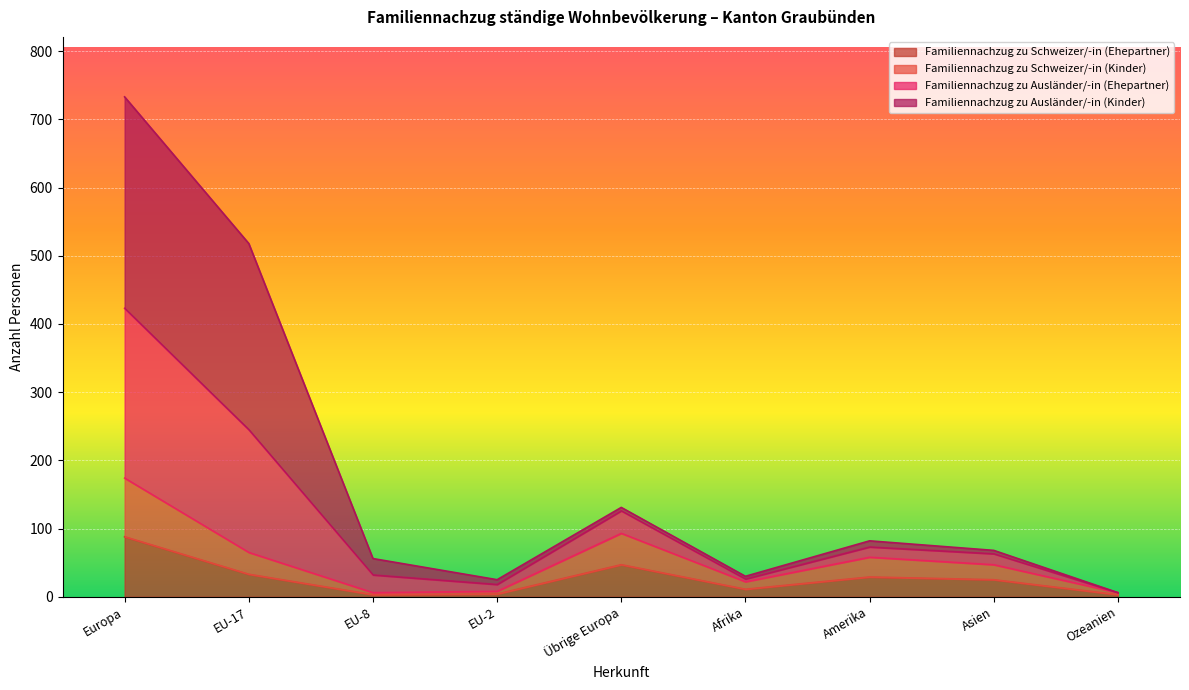

Where does the Familiennachzug zu Schweizer/-in (Kinder) series first go above 47?

Europa